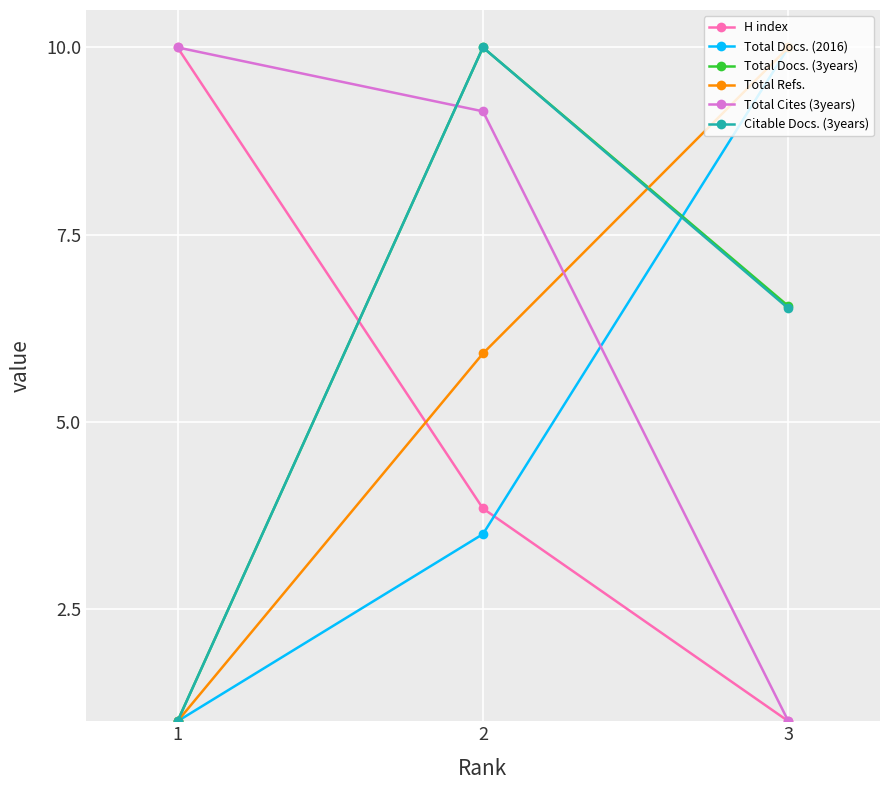

What is the total value across all series at 1?

24.0